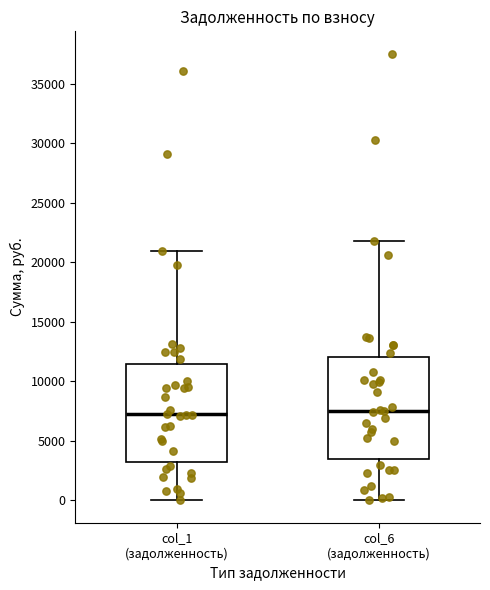

Reading left to right, transcribe this box plot: for each box, give where its median line is, the range the box spans, and where its two whiskers end, as read against the y-axis. The values are not printed on the chart, so give them approximately, as read against the axis.

col_1 (задолженность): median 7000, box 3000 to 11500, whiskers 0 to 21000
col_6 (задолженность): median 7500, box 3500 to 12000, whiskers 0 to 22000